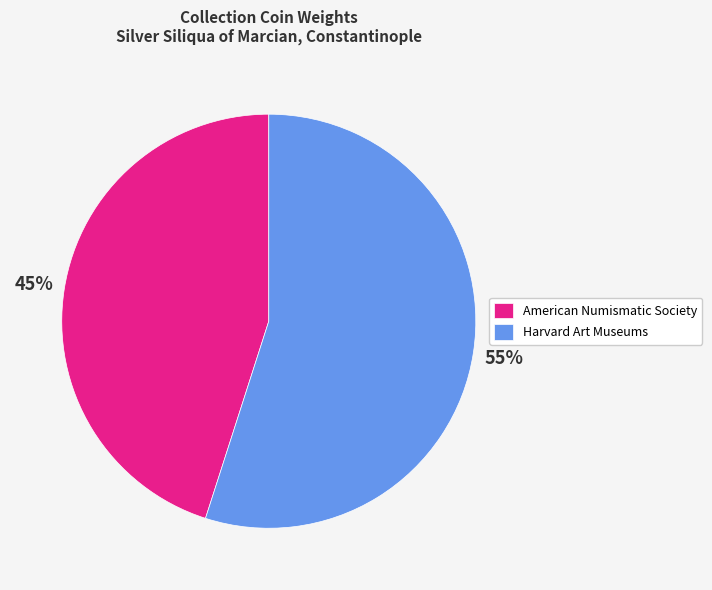

The Harvard Art Museums slice represents 50% of the pie. True or false?

False